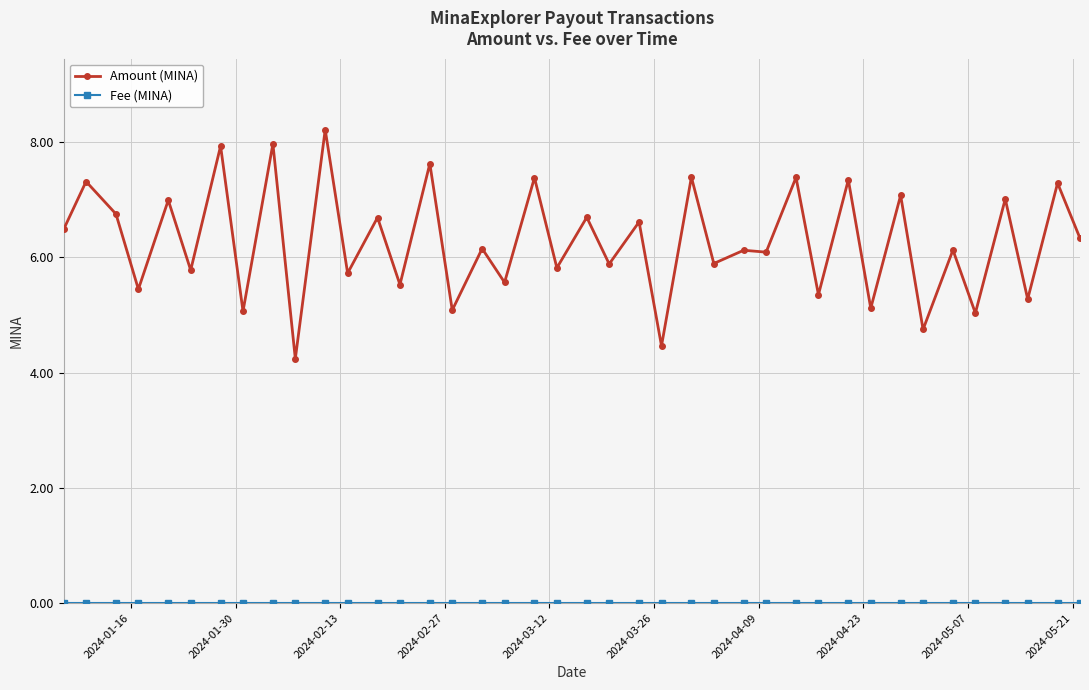

What is the average value of the Amount (MINA) series?

6.3